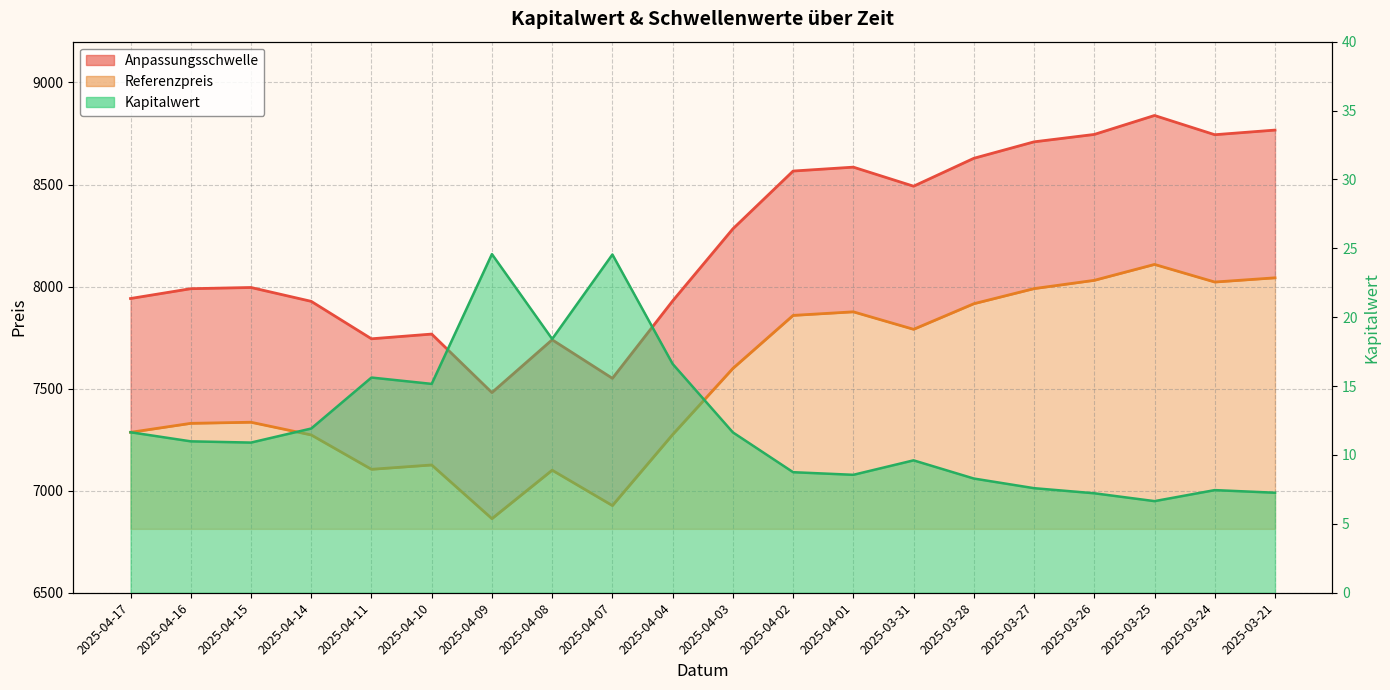

What is the approximate value of Kapitalwert at 2025-03-31?

9.6